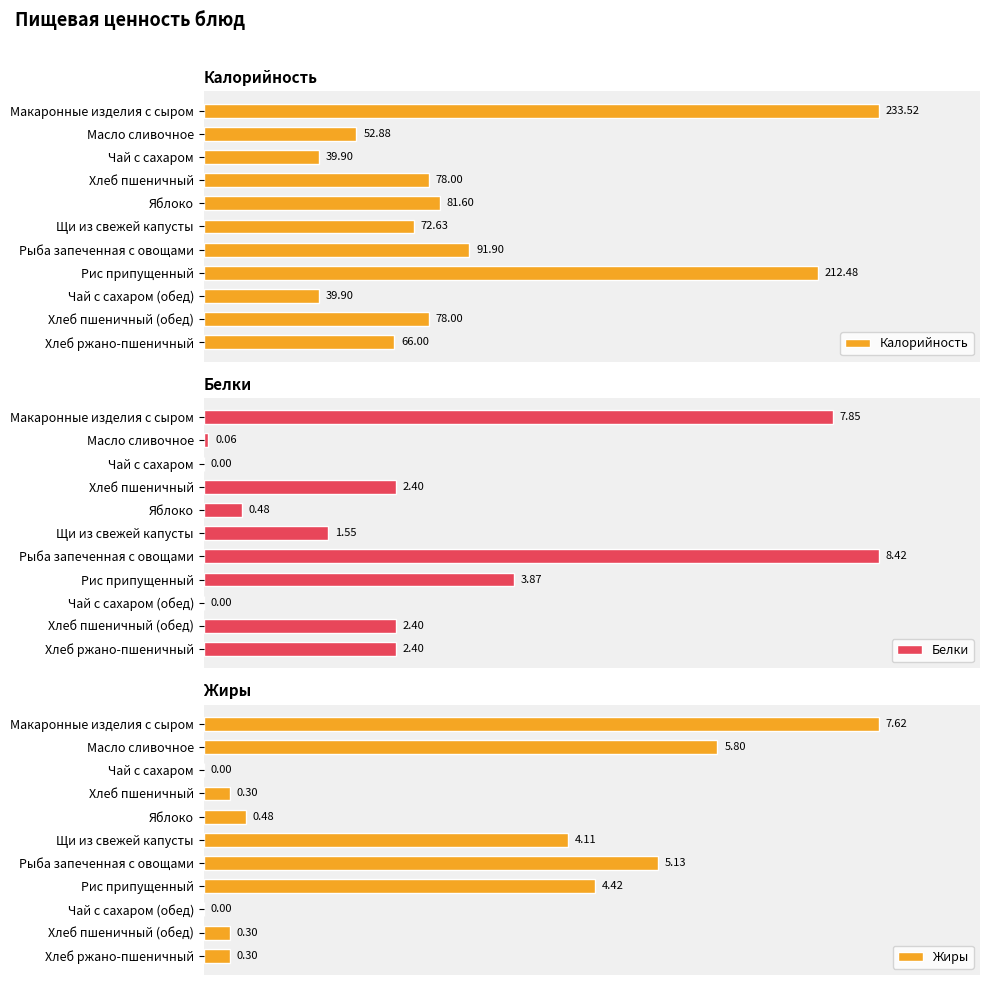

What is the greatest value displayed?

233.5